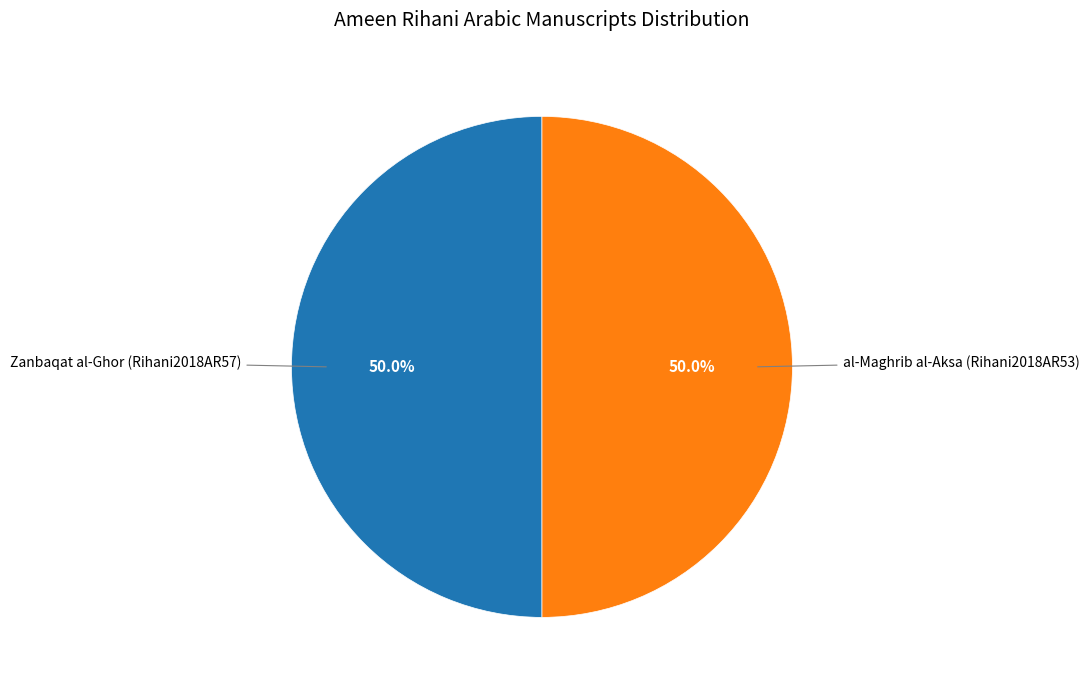

Approximately how many times larger is the value at al-Maghrib al-Aksa (Rihani2018AR53) compared to Zanbaqat al-Ghor (Rihani2018AR57)?

1.0